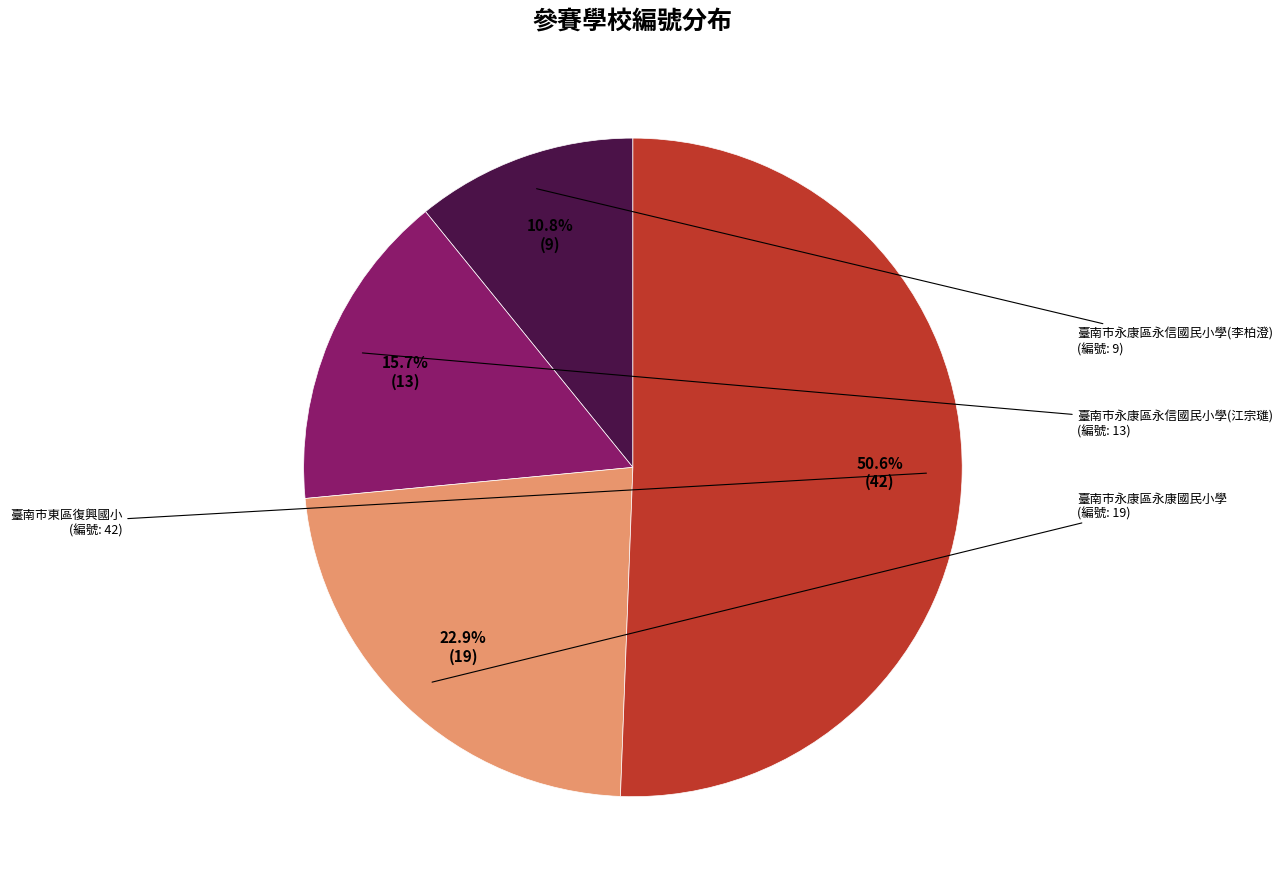

Is there a majority slice in this chart?

Yes